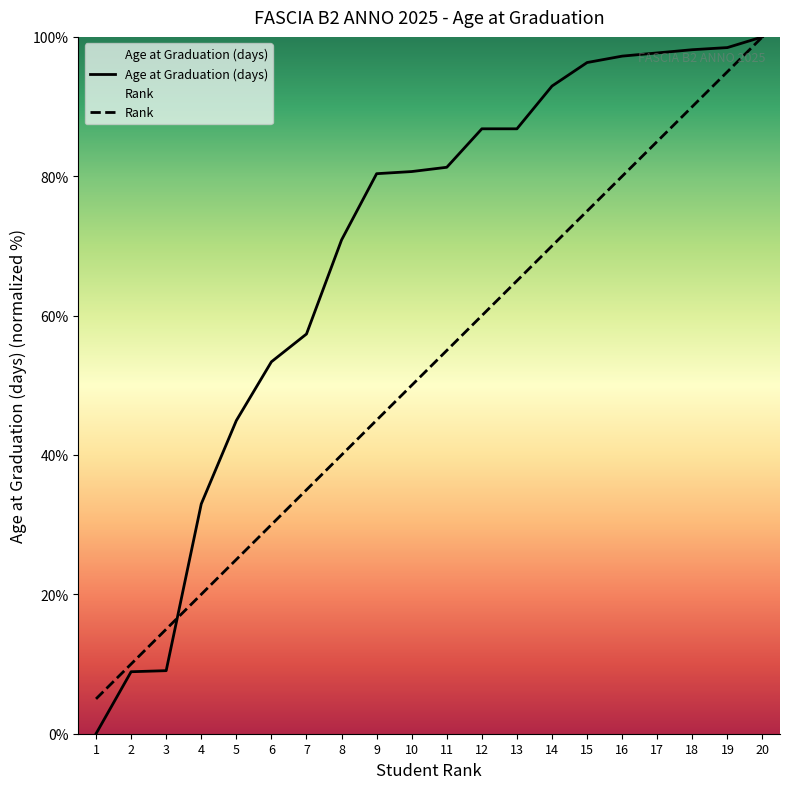

True or false: Rank has a value of 70.0 at 14.

True